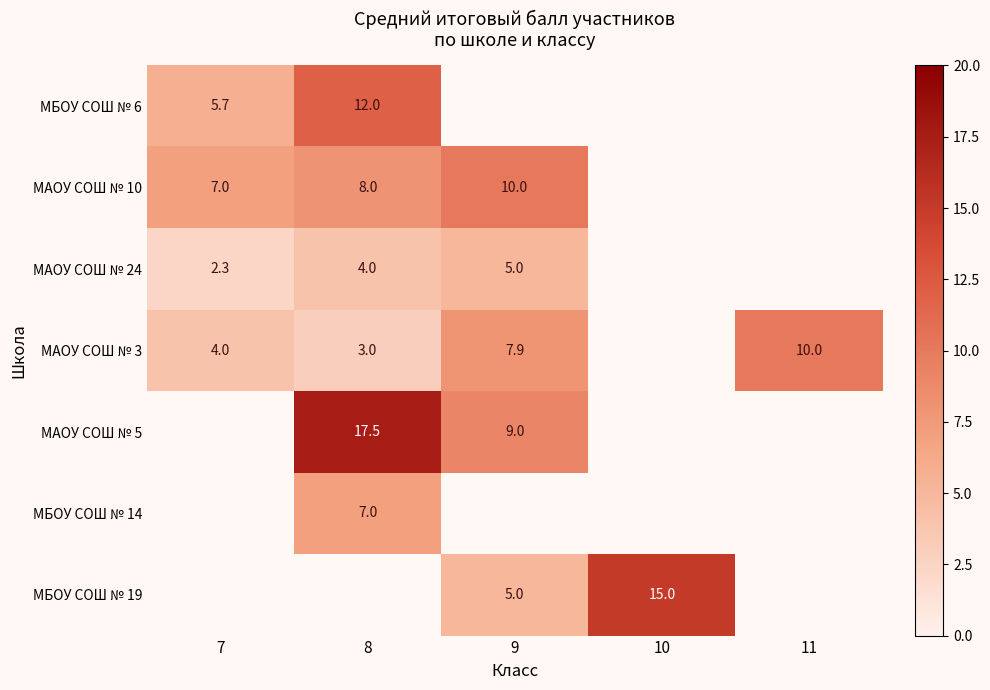

Where is МАОУ СОШ № 10 nearest to the value 8?

8